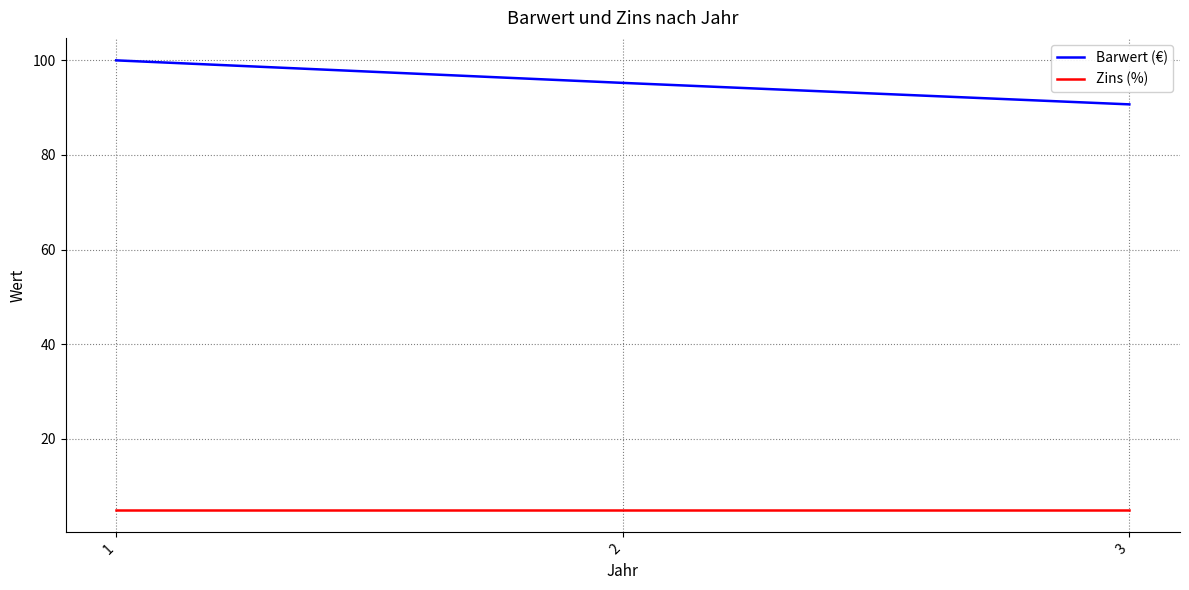

Where is Barwert (€) nearest to the value 95?

2